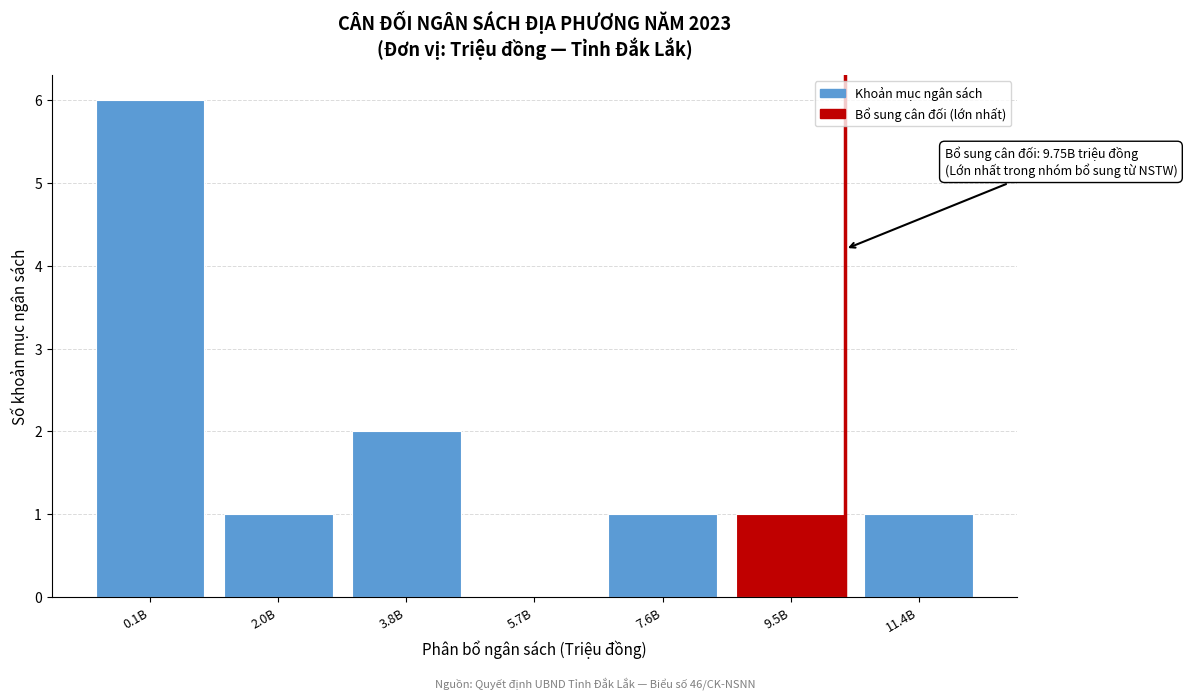

Reading left to right, list all the values displayed in this chart.

0.1B=6	2.0B=1	3.8B=2	5.7B=0	7.6B=1	9.5B=1	11.4B=1